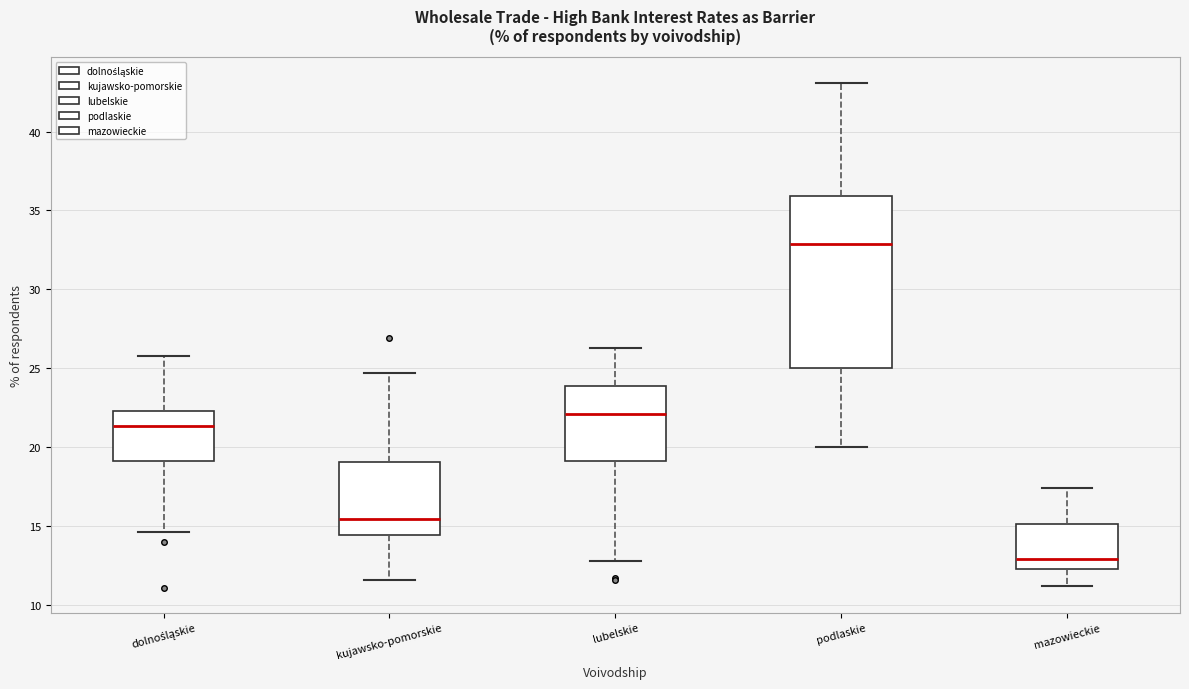

Reading left to right, transcribe this box plot: for each box, give where its median line is, the range the box spans, and where its two whiskers end, as read against the y-axis. The values are not printed on the chart, so give them approximately, as read against the axis.

dolnośląskie: median 21.5, box 19.0 to 22.5, whiskers 14.5 to 26.0
kujawsko-pomorskie: median 15.5, box 14.5 to 19.0, whiskers 11.5 to 24.5
lubelskie: median 22.0, box 19.0 to 24.0, whiskers 13.0 to 26.5
podlaskie: median 33.0, box 25.0 to 36.0, whiskers 20.0 to 43.0
mazowieckie: median 13.0, box 12.5 to 15.0, whiskers 11.0 to 17.5